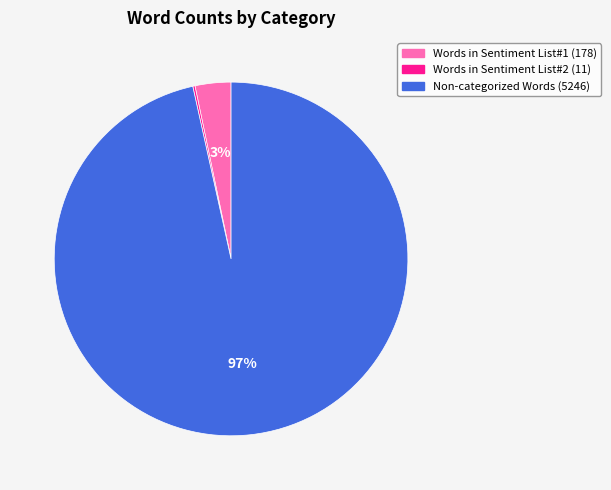

Between Non-categorized Words and Words in Sentiment List#1, which is larger?

Non-categorized Words